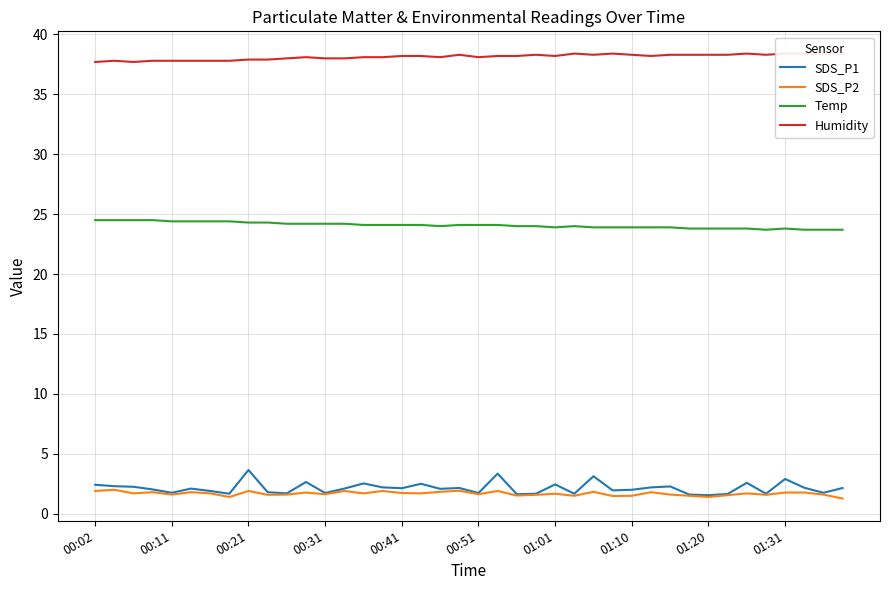

What is the lowest value of the SDS_P1 series?

1.6